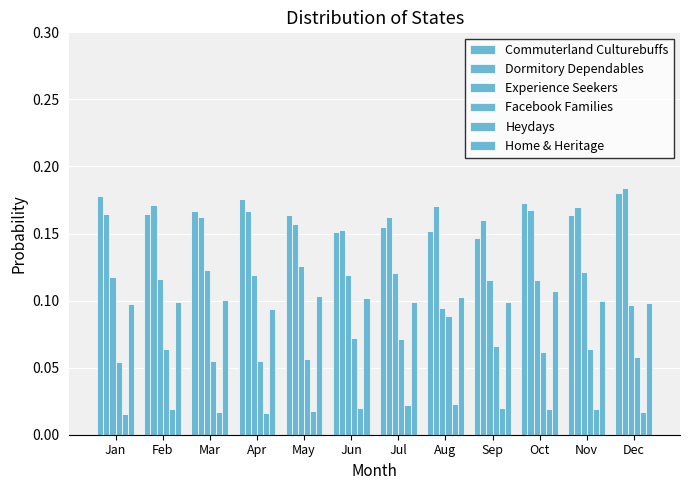

At which category does the chart reach its minimum across all series?

Jan